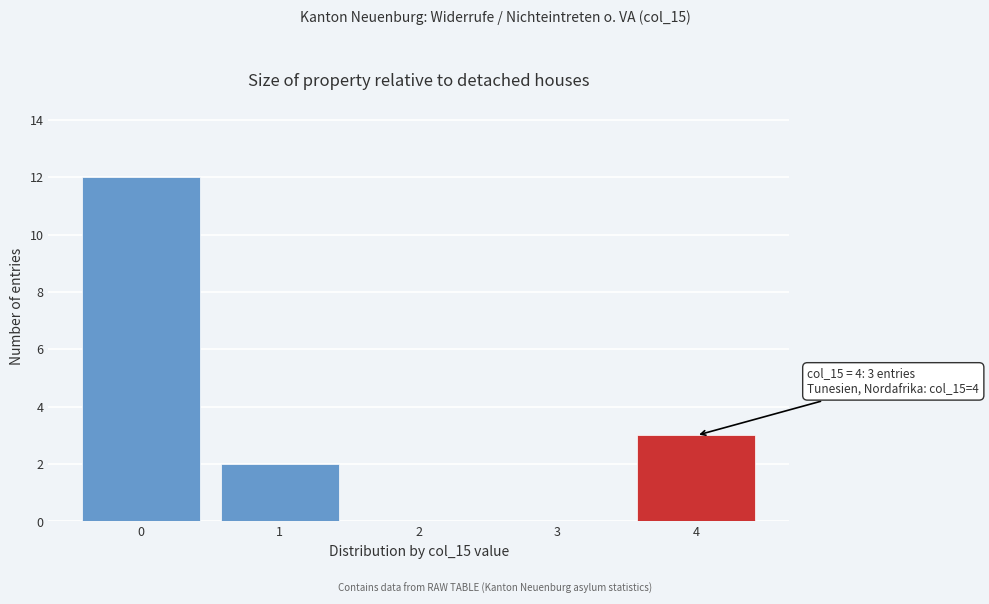

Which range on the x-axis has the tallest bar?

-0.5 to 0.5